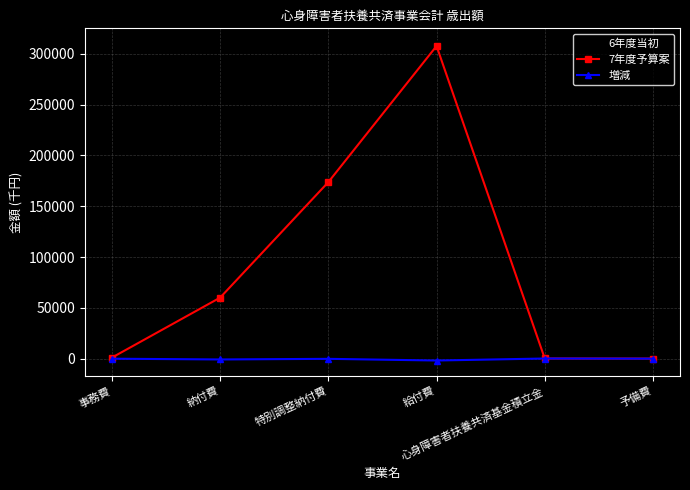

True or false: 6年度当初 has more than 1 points higher than both neighbors.

False